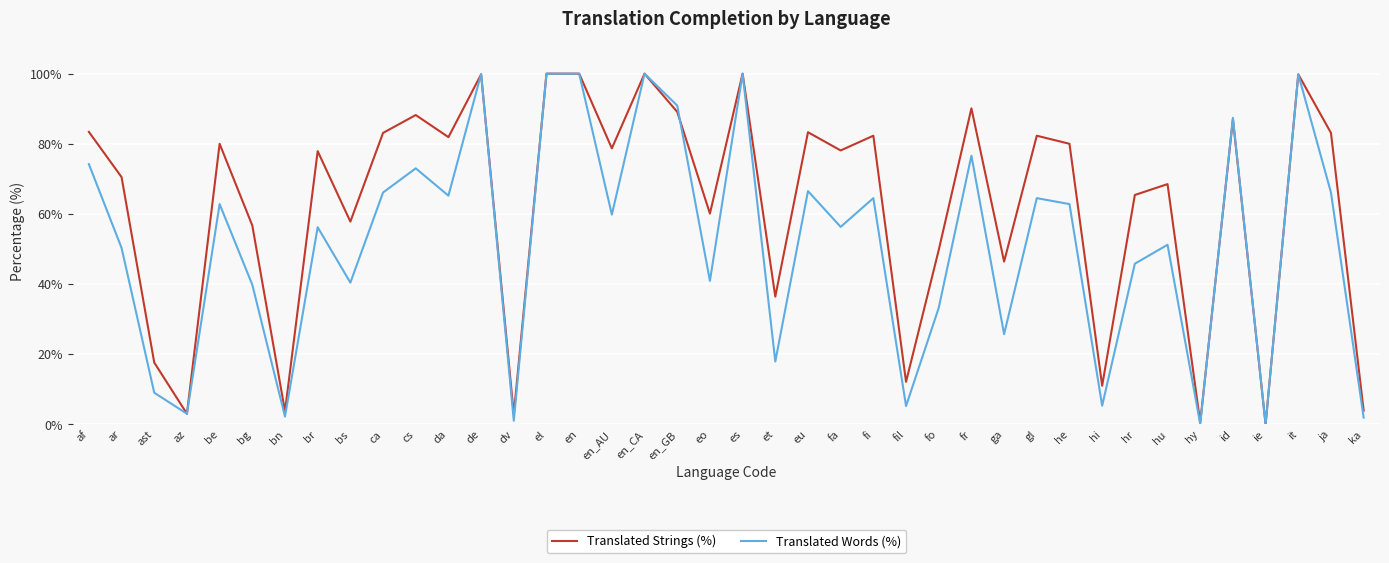

Between hi and hy, which series saw the biggest shift?

Translated Strings (%)